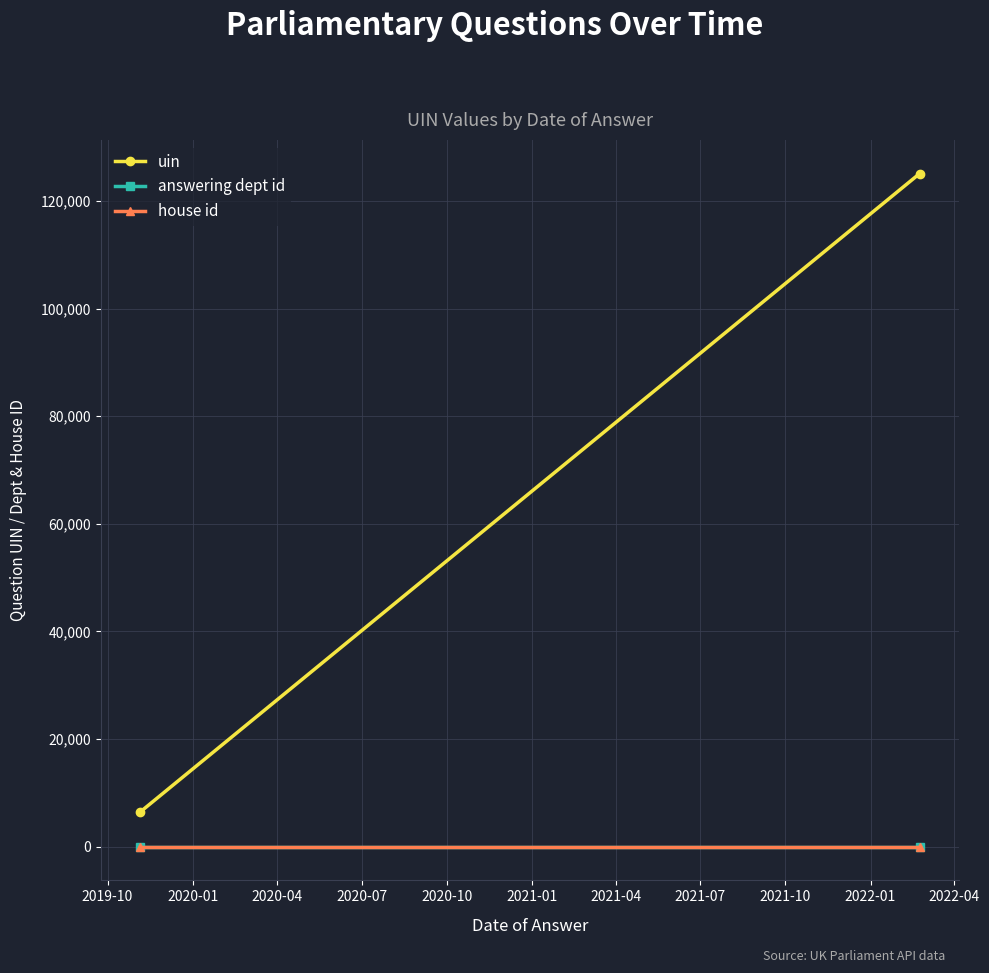

Which series has the largest total across all categories?

uin